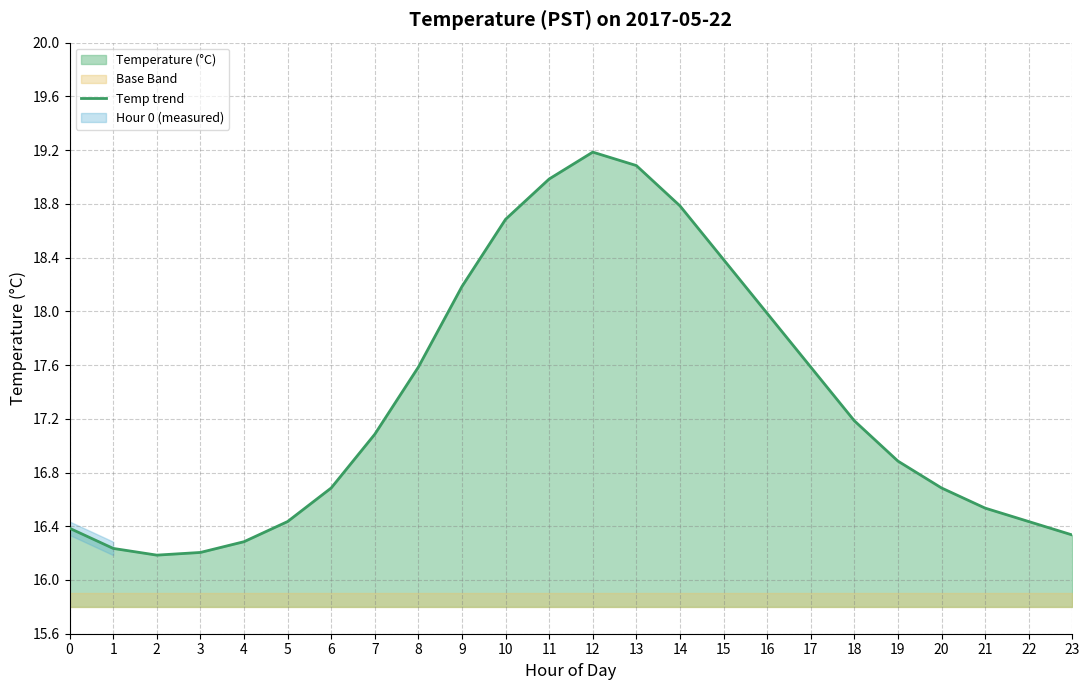

Reading left to right, list all the values displayed in this chart.

16.4	16.2	16.2	16.2	16.3	16.4	16.7	17.1	17.6	18.2	18.7	19.0	19.2	19.1	18.8	18.4	18.0	17.6	17.2	16.9	16.7	16.5	16.4	16.3